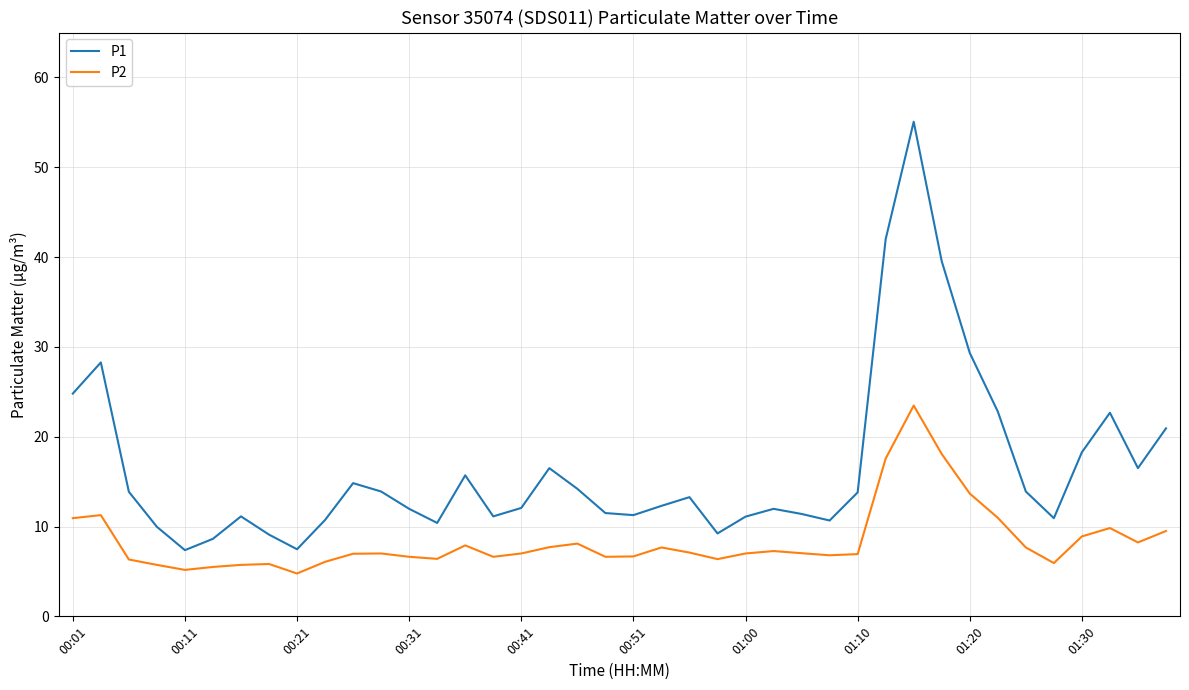

What is the smallest value displayed?

4.8